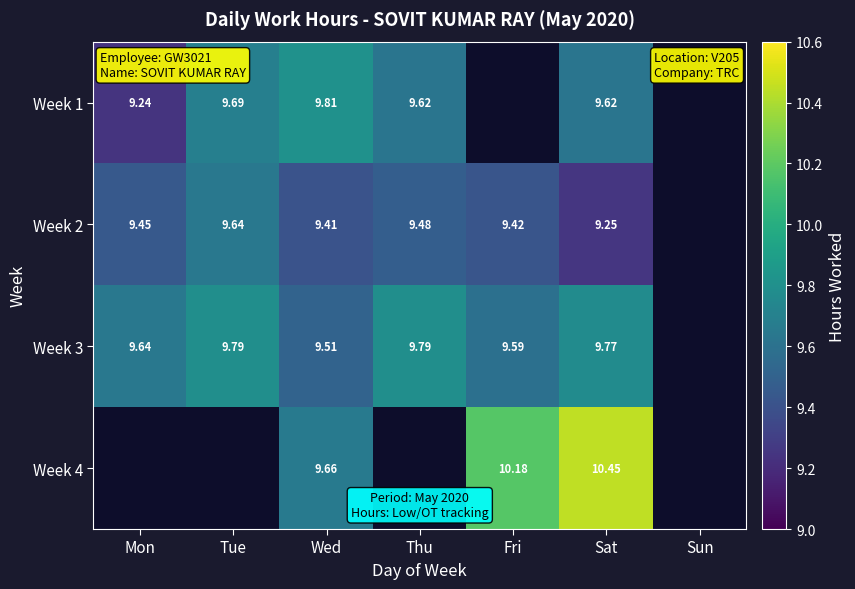

How many positive values does the Week 3 series have?

6